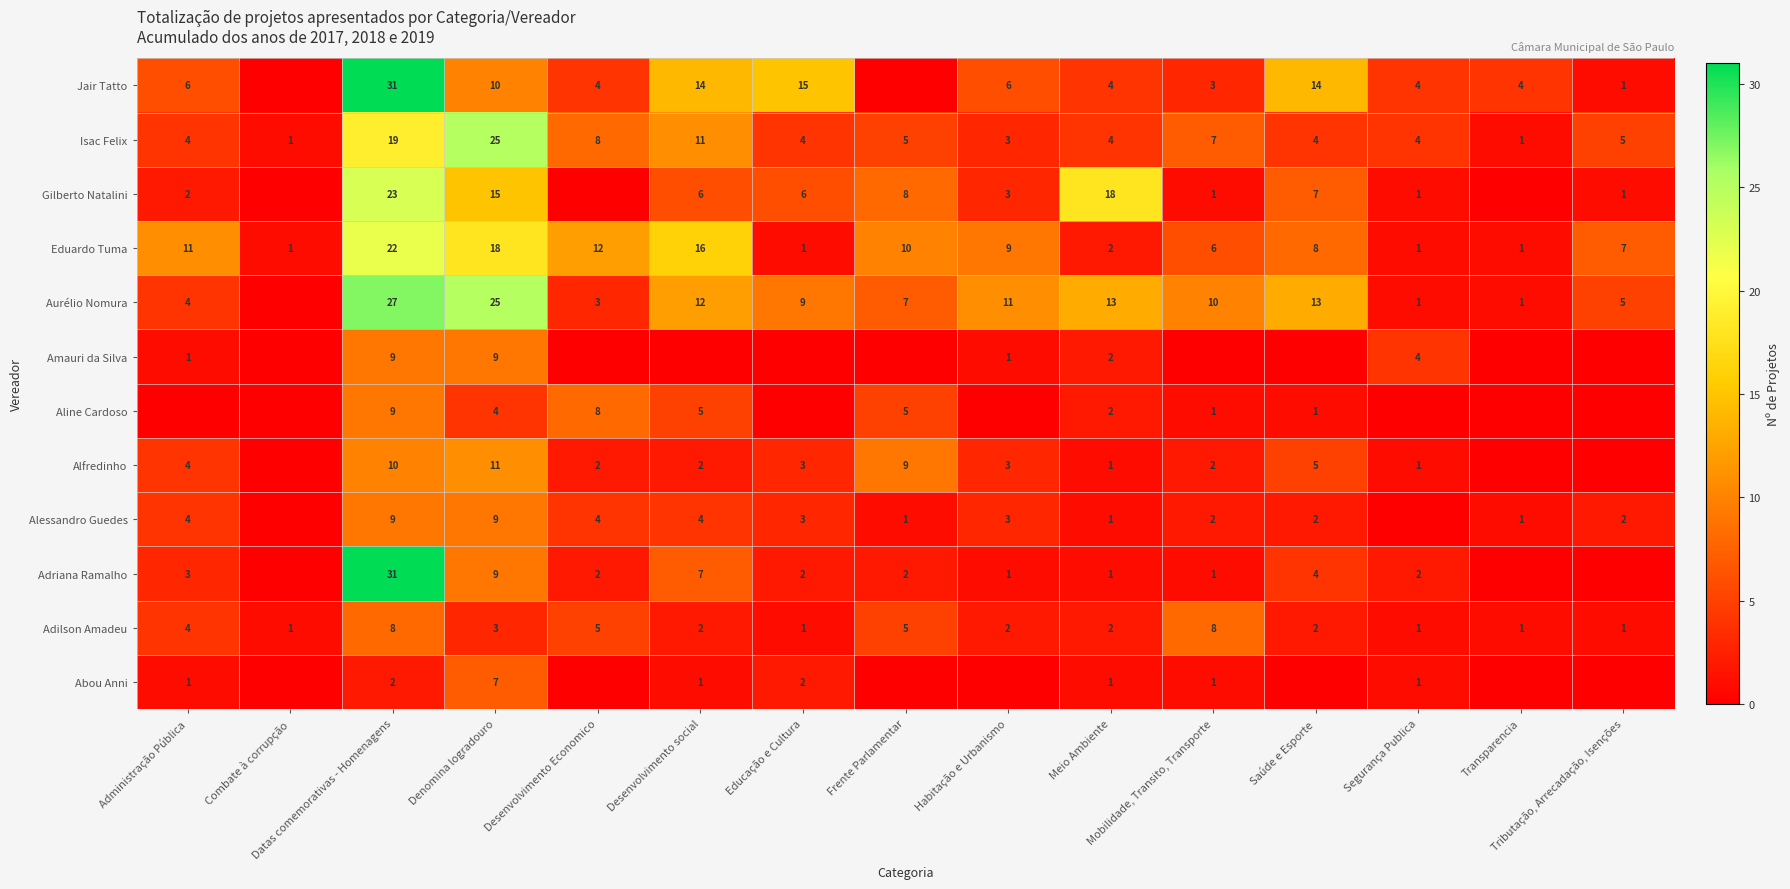

What is the spread (max minus min) of values at Combate à corrupção?

1